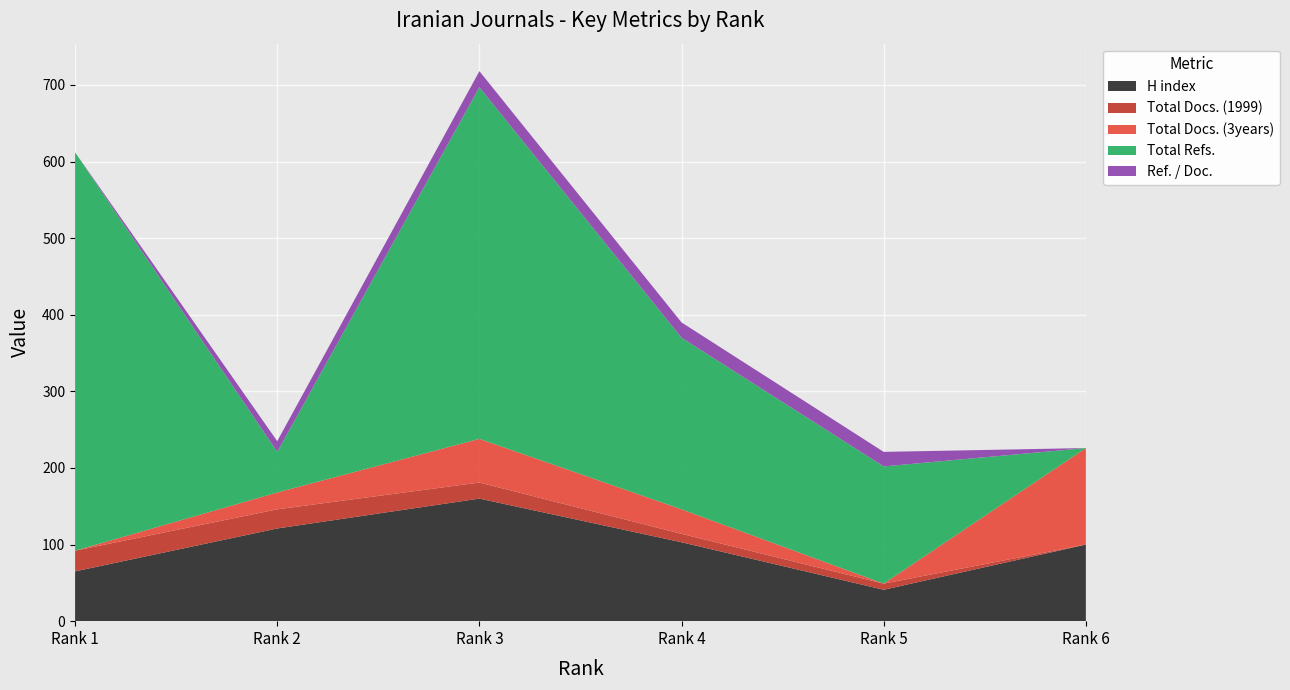

Reading left to right, what are all the values shown in this chart?

H index: Rank 1=65	Rank 2=121	Rank 3=160	Rank 4=103	Rank 5=41	Rank 6=100
Total Docs. (1999): Rank 1=27	Rank 2=25	Rank 3=21	Rank 4=11	Rank 5=8	Rank 6=0
Total Docs. (3years): Rank 1=0	Rank 2=22	Rank 3=57	Rank 4=32	Rank 5=0	Rank 6=126
Total Refs.: Rank 1=520	Rank 2=53	Rank 3=459	Rank 4=224	Rank 5=153	Rank 6=0
Ref. / Doc.: Rank 1=0	Rank 2=14	Rank 3=21	Rank 4=20	Rank 5=19	Rank 6=0